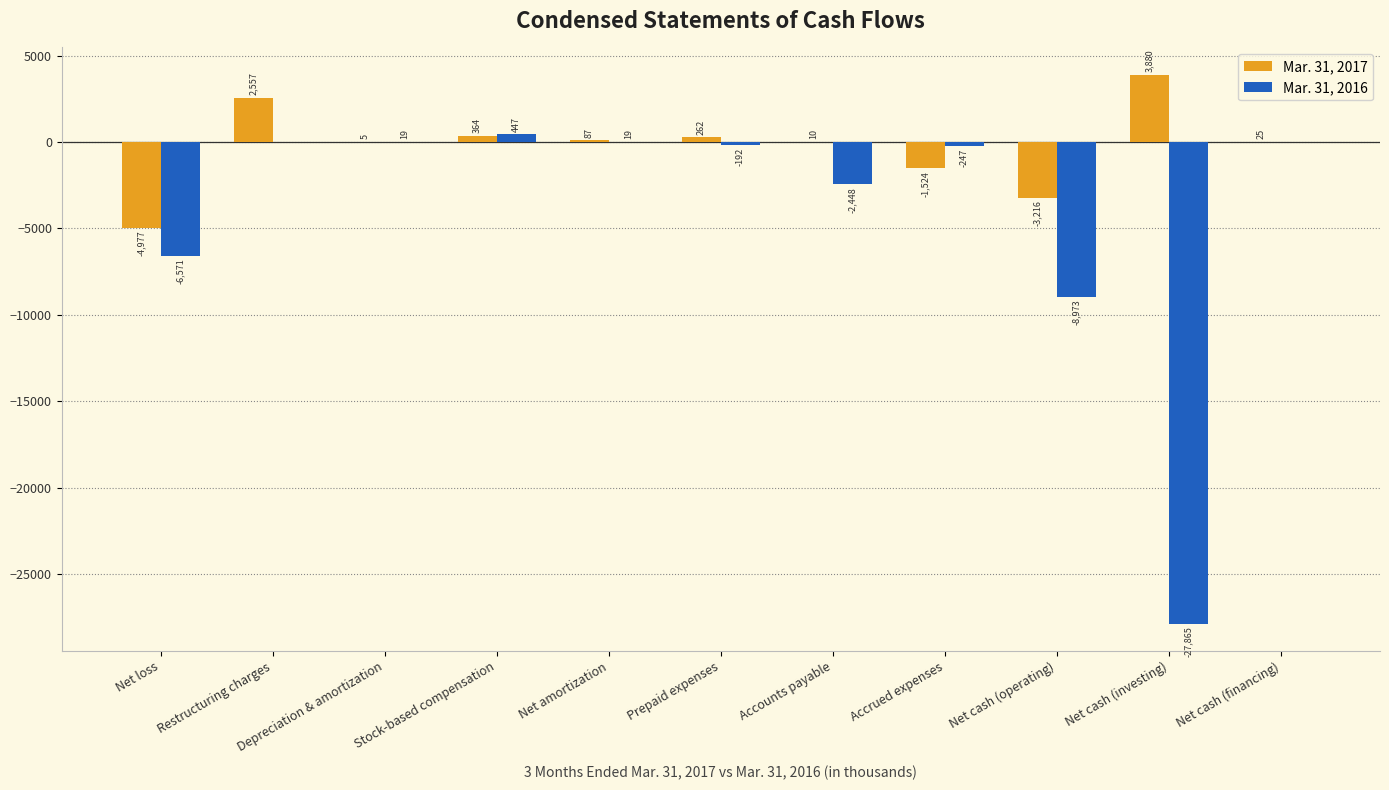

Reading left to right, extract all data points from this chart.

Mar. 31, 2017: -4977	2557	5	364	87	262	10	-1524	-3216	3880	25
Mar. 31, 2016: -6571	0	19	447	19	-192	-2448	-247	-8973	-27865	0